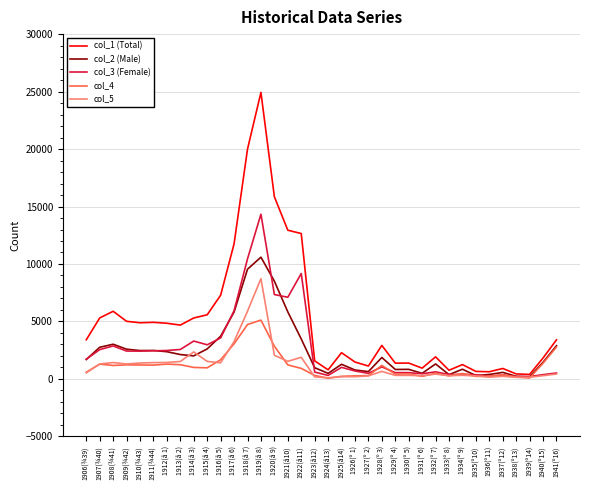

Is the value of col_1 (Total) at 1931(º 6) greater than the value of col_2 (Male) at 1916(å 5)?

No